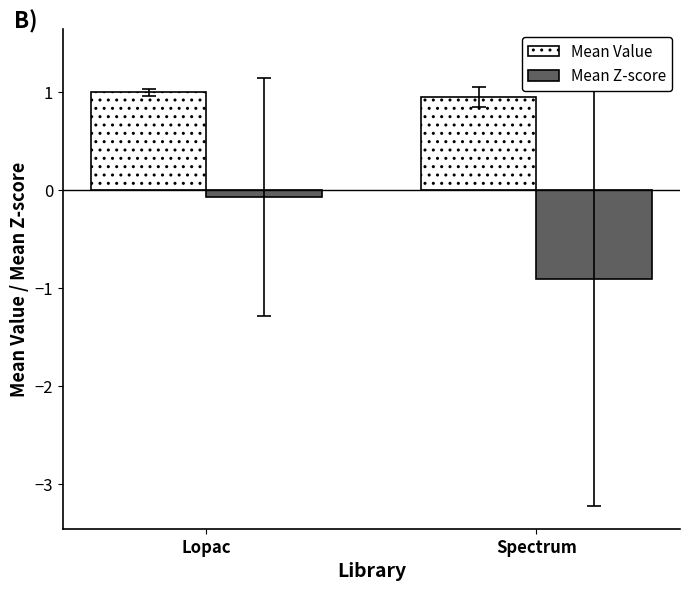

Are the bars horizontal?

No